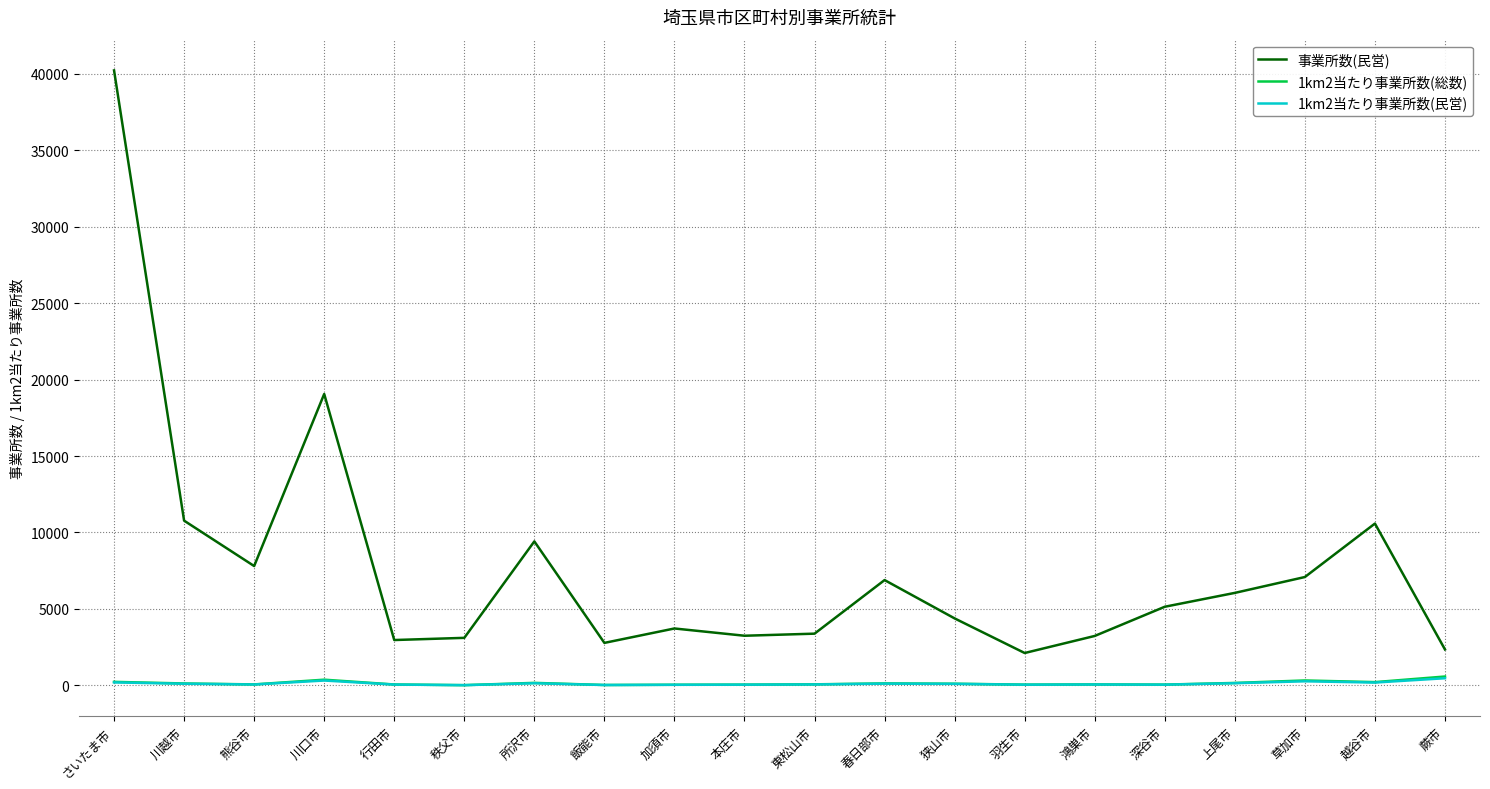

What is the highest value of the 事業所数(民営) series?

40233.0